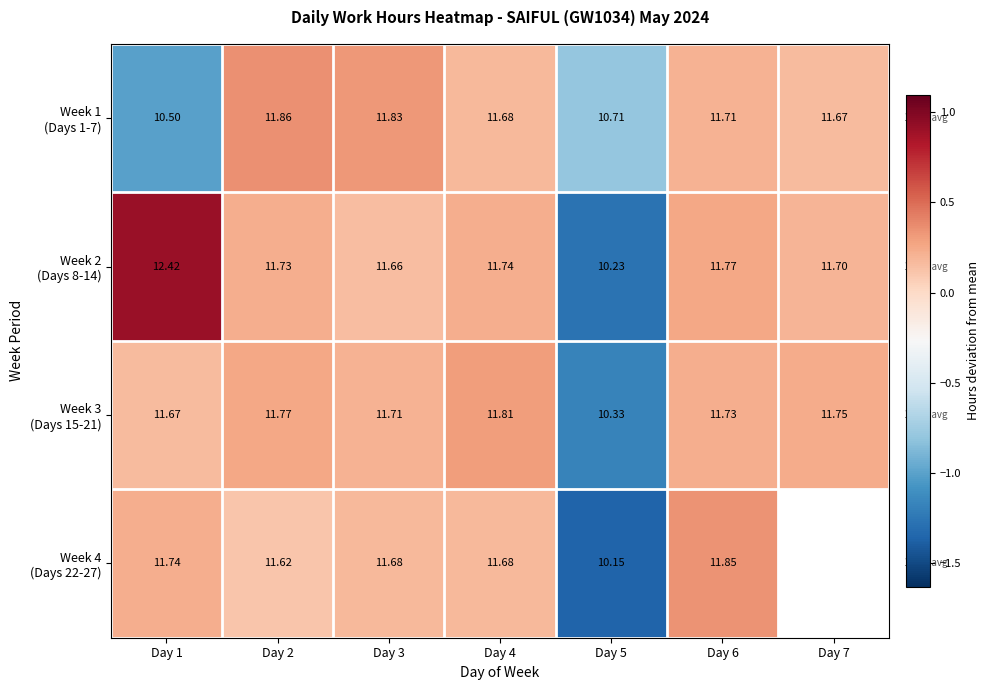

What is the difference between the highest and lowest values at Day 3?

0.2